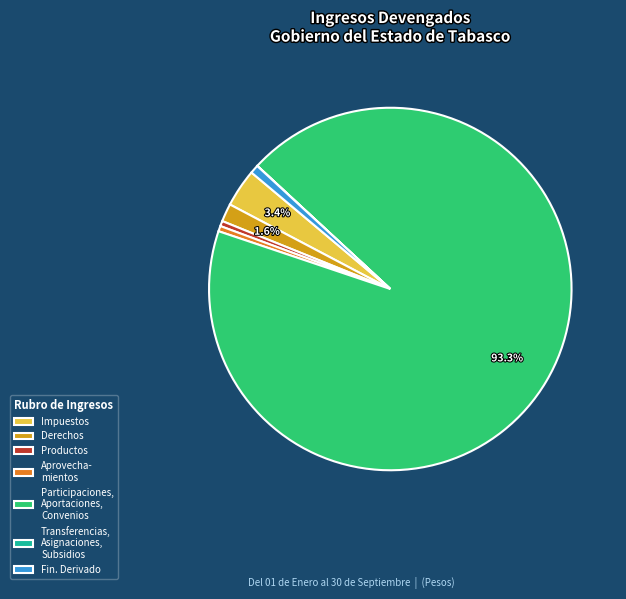

Is the sum of Fin. Derivado and Productos greater than half?

No